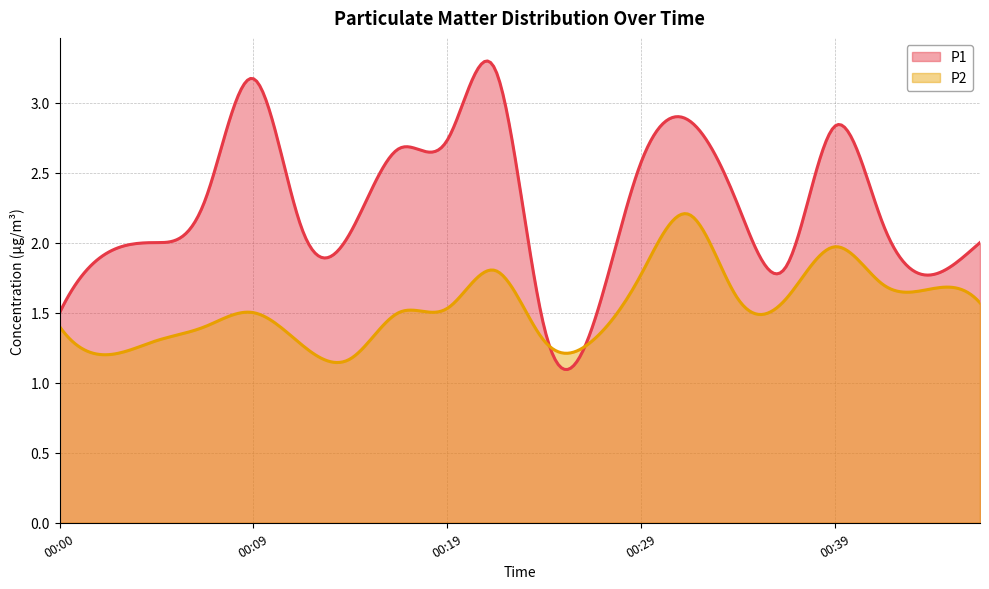

Does the chart have visible grid lines?

Yes